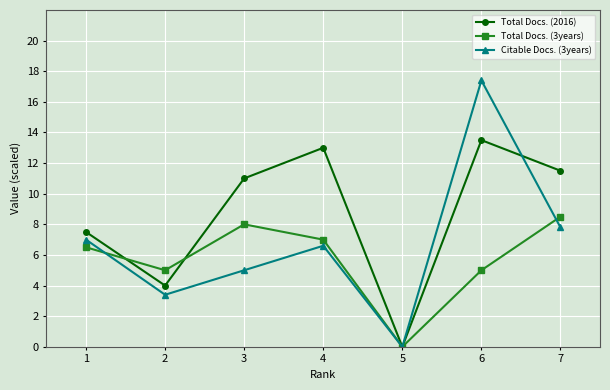

What is the value of the Total Docs. (2016) point at the 3rd from the left?

11.0